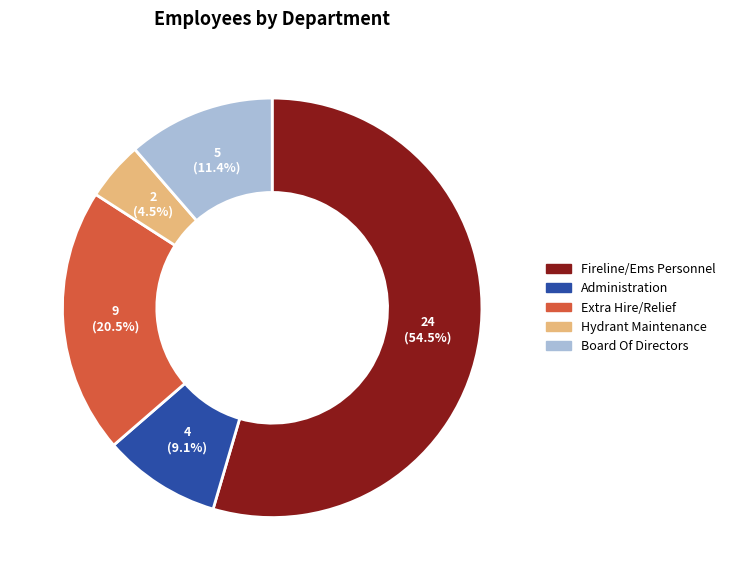

To the nearest percent, what is the combined percentage of Hydrant Maintenance and Board Of Directors?

16%